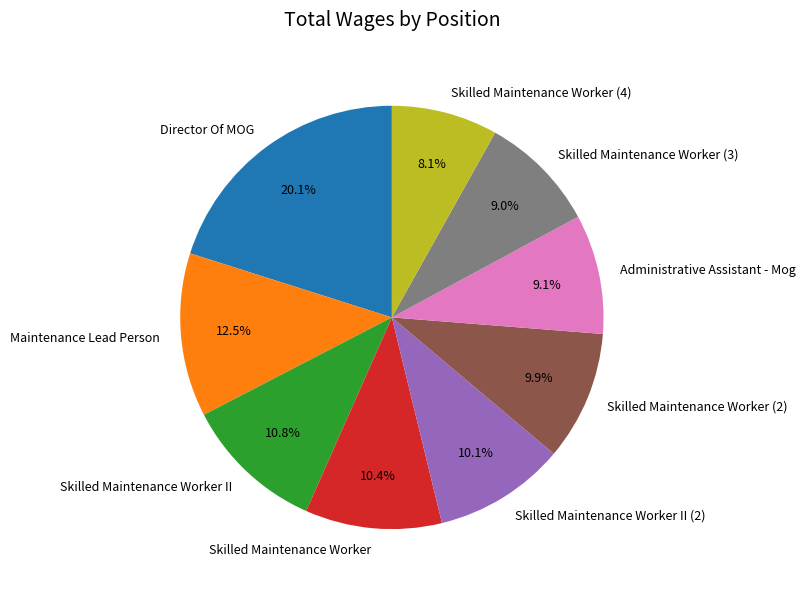

How many slices are in this pie chart?

9